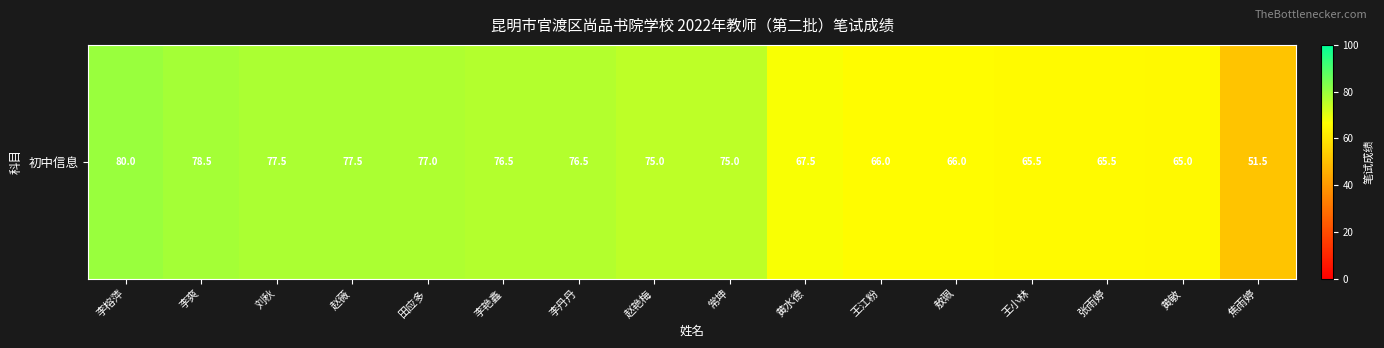

Reading left to right, extract all data points from this chart.

李榕萍=80.0	李爽=78.5	刘秋=77.5	赵薇=77.5	田应多=77.0	李艳鑫=76.5	李丹丹=76.5	赵艳梅=75.0	常坤=75.0	黄水德=67.5	王江粉=66.0	敖珮=66.0	王小林=65.5	张雨婷=65.5	黄敏=65.0	焦雨婷=51.5